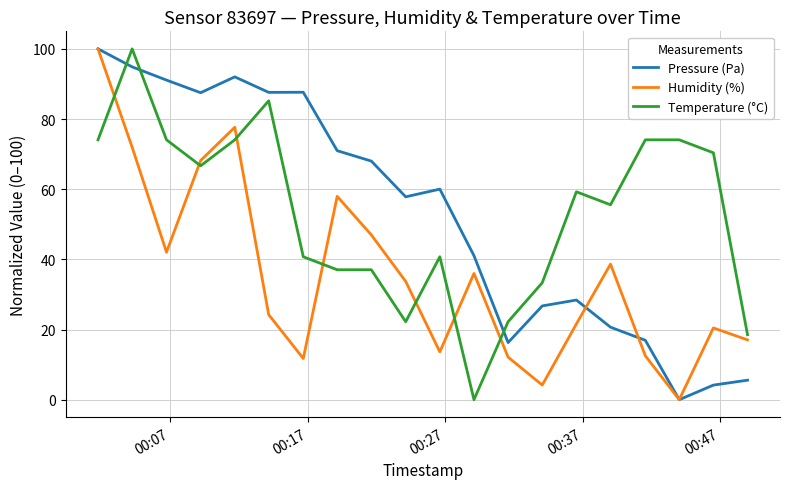

True or false: Pressure (Pa) and Temperature (°C) cross at least once.

True